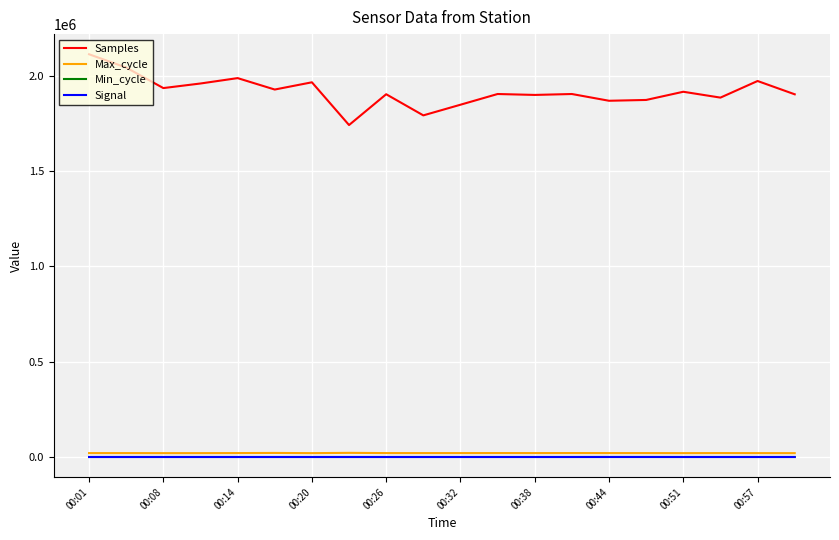

How many categories are shown in the chart?

20